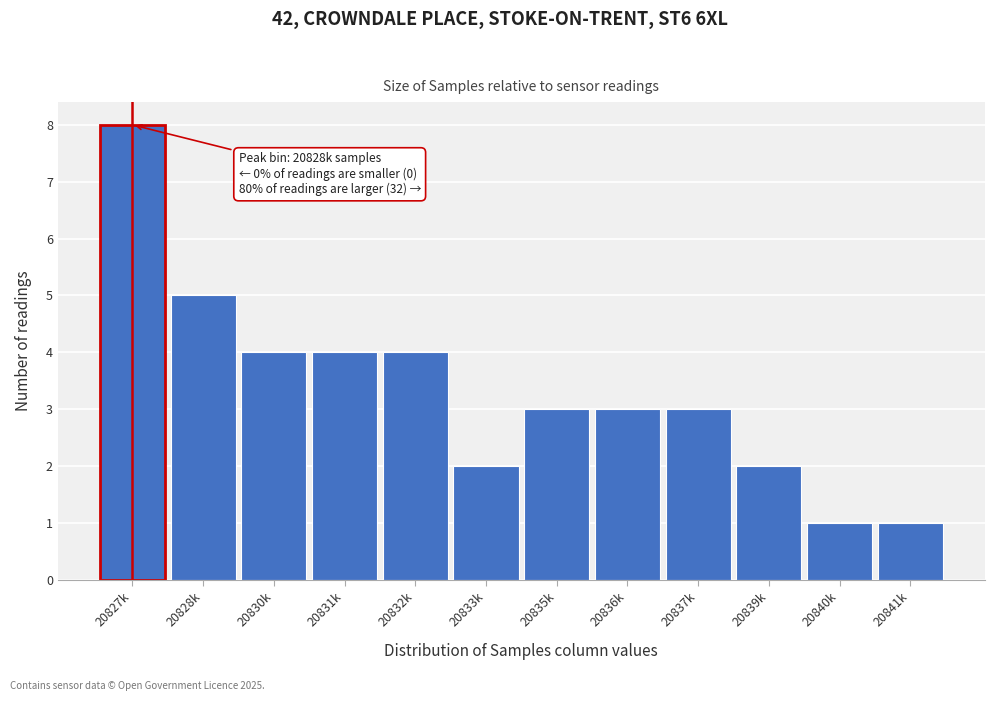

Reading left to right, extract all data points from this chart.

8	5	4	4	4	2	3	3	3	2	1	1